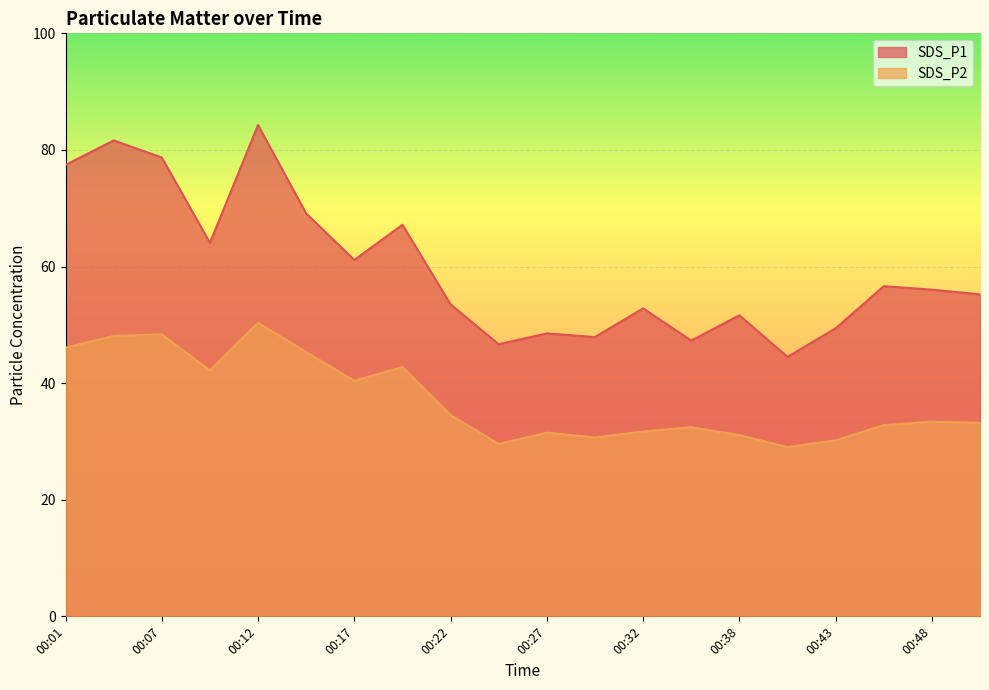

Where is SDS_P1 nearest to the value 64?

00:10